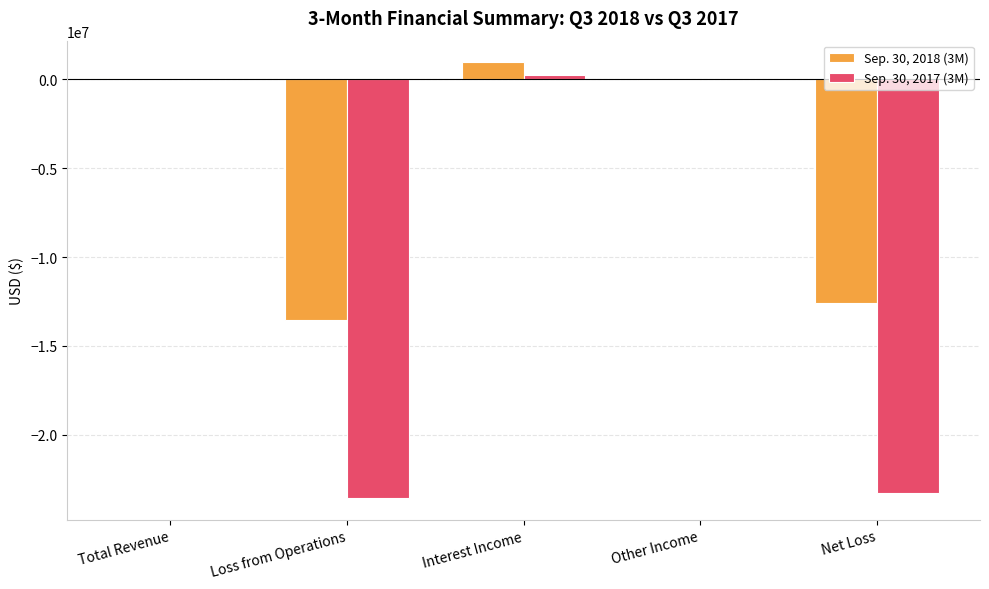

At which label does Sep. 30, 2018 (3M) reach its peak?

Interest Income